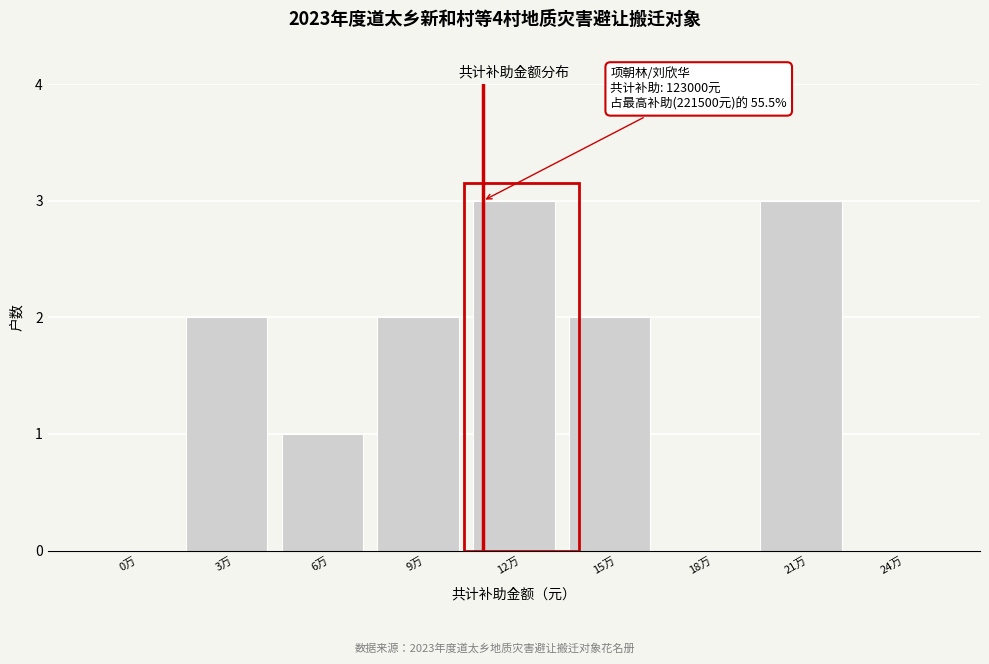

Reading left to right, extract all data points from this chart.

0万=0	3万=2	6万=1	9万=2	12万=3	15万=2	18万=0	21万=3	24万=0